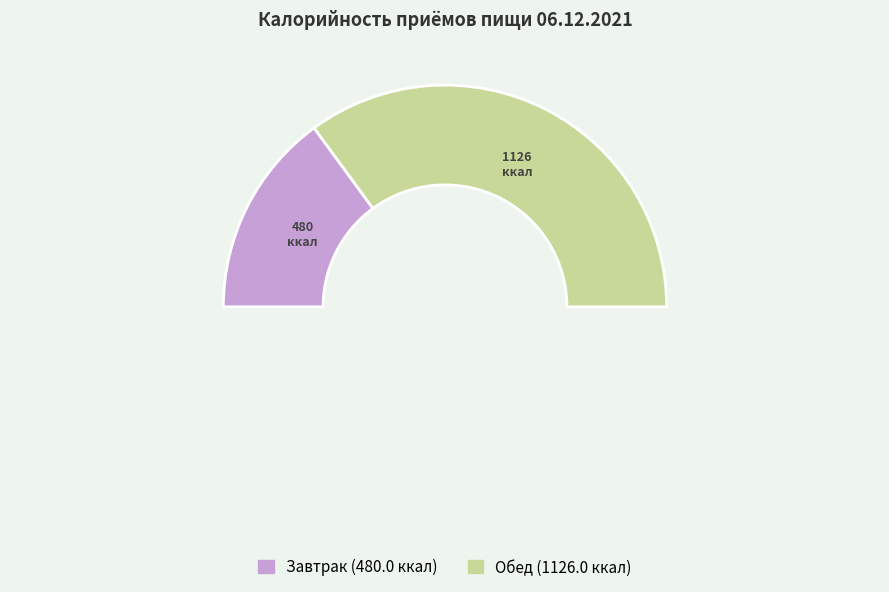

What percentage is the Обед slice, to the nearest percent?

70%